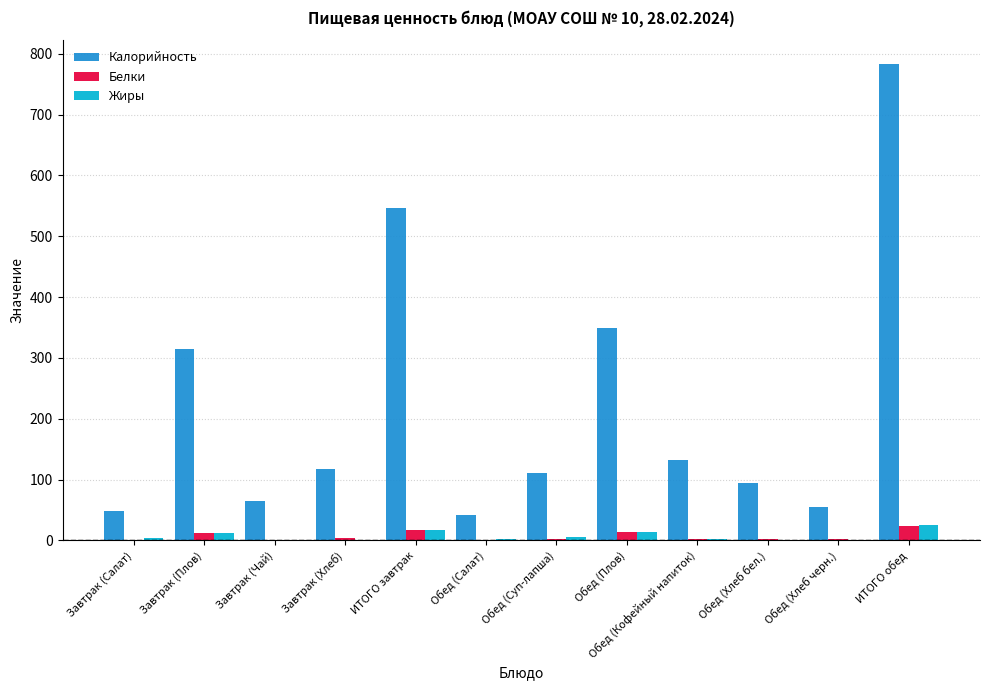

How many groups of bars are there?

12